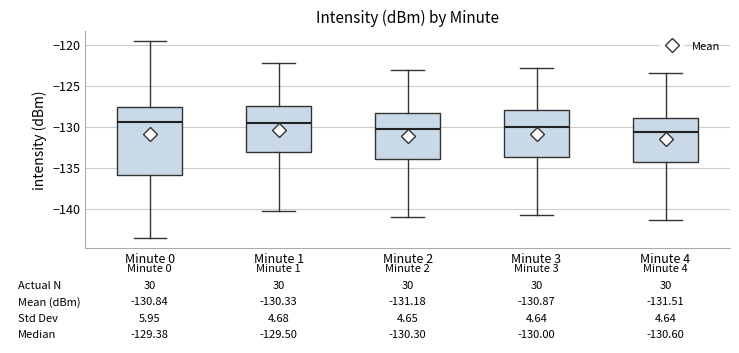

Which box is the tallest, from its lower edge to its upper edge?

Minute 0